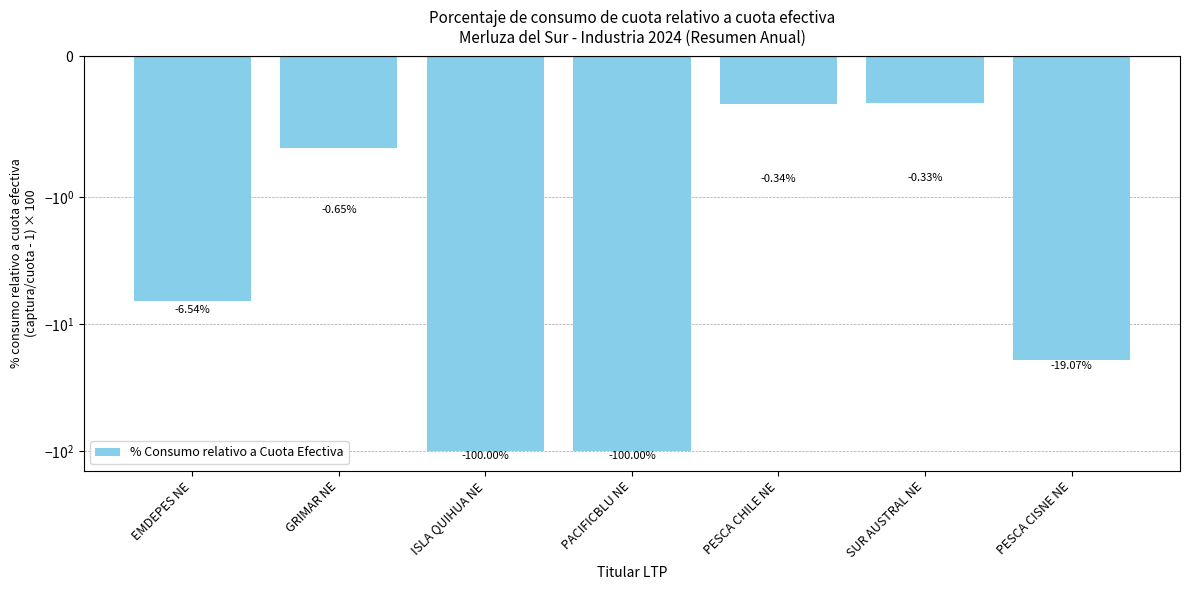

Is it true that the value at PESCA CHILE NE is -0.3?

True